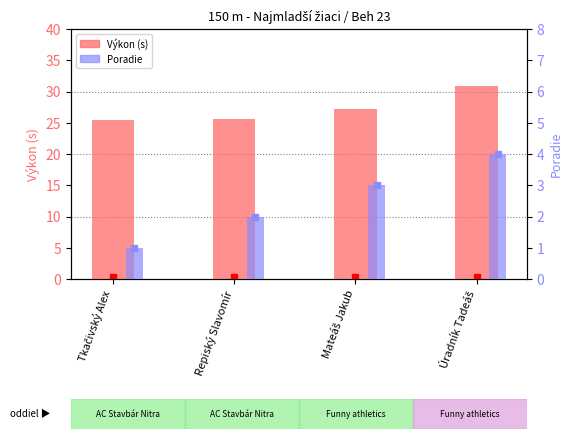

How many values in the Poradie series exceed 3?

1